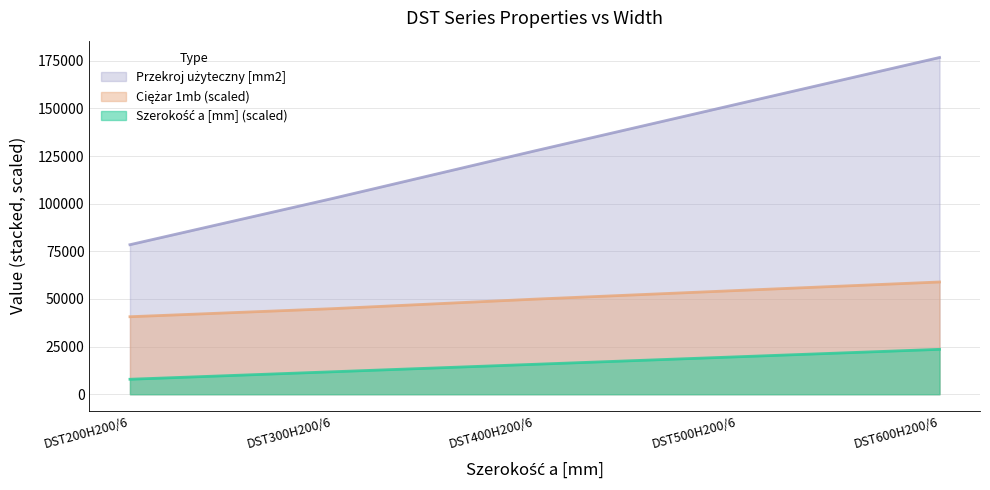

What is the value of the Szerokość a [mm] point at the 2nd from the left?

11780.0